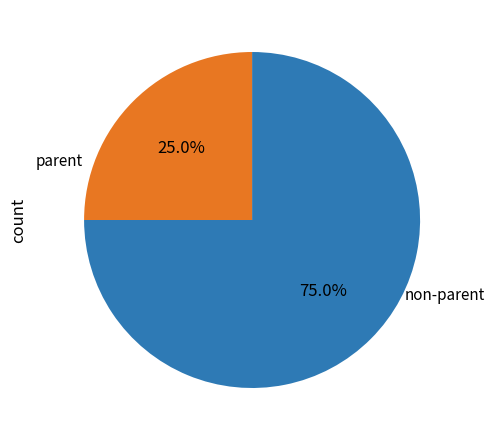

Does any single category account for the majority?

Yes